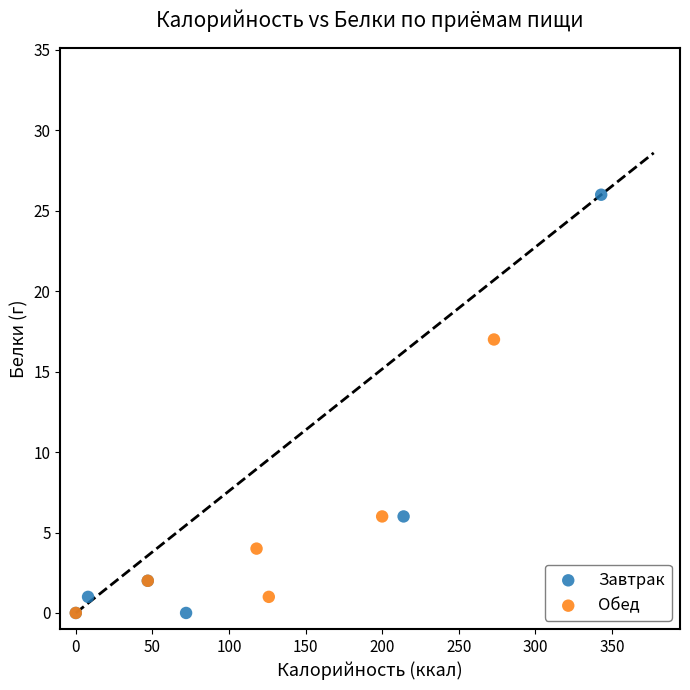

Which series has the largest Y range (max minus min)?

Завтрак